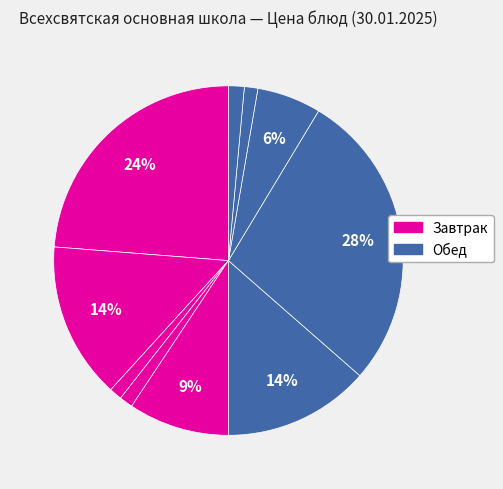

Is there a majority slice in this chart?

No